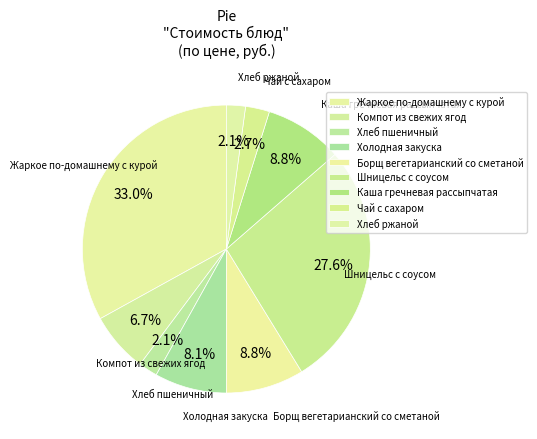

Rank the categories by value from lowest to highest.

Хлеб пшеничный, Хлеб ржаной, Чай с сахаром, Компот из свежих ягод, Холодная закуска, Борщ вегетарианский со сметаной, Каша гречневая рассыпчатая, Шницельс с соусом, Жаркое по-домашнему с курой